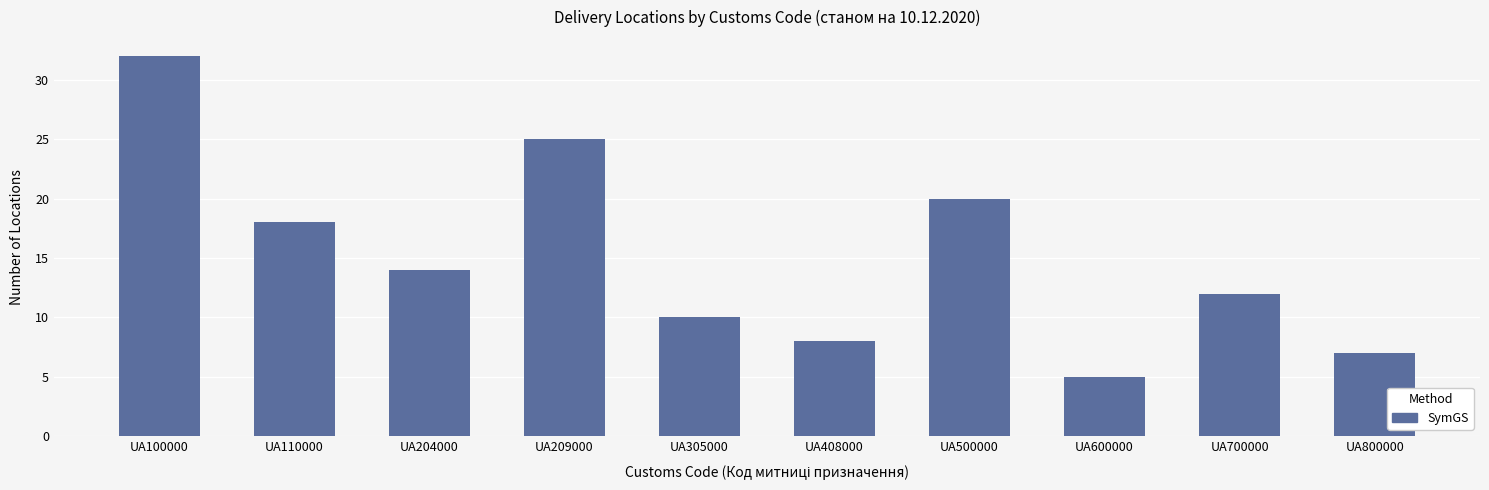

How many bars are there in total?

10